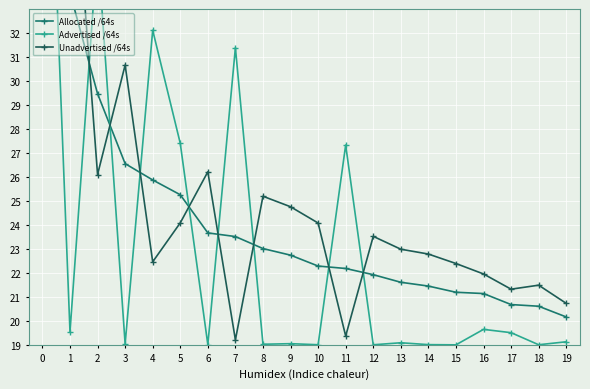

What is the difference between the Unadvertised /64s values at 18 and 16?

0.5